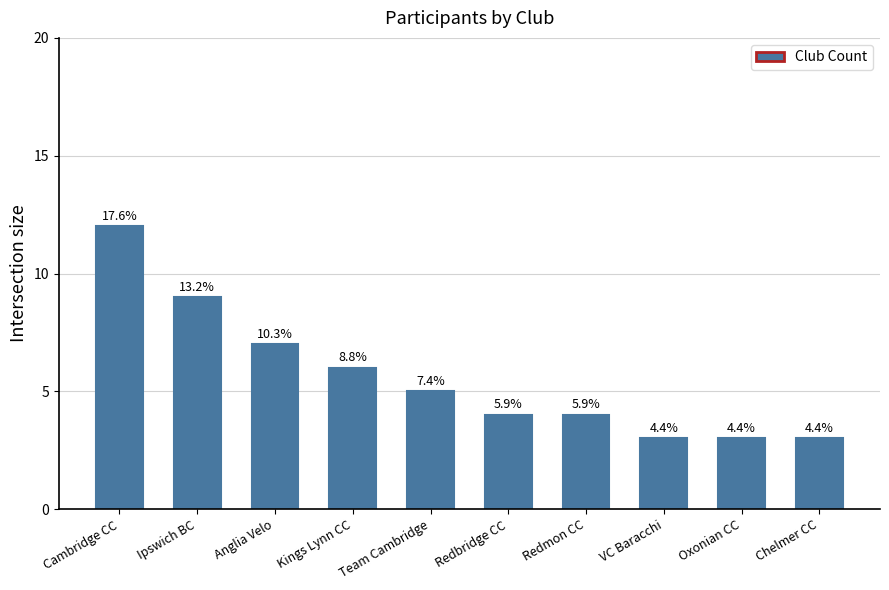

Rank the categories by value from lowest to highest.

VC Baracchi, Oxonian CC, Chelmer CC, Redbridge CC, Redmon CC, Team Cambridge, Kings Lynn CC, Anglia Velo, Ipswich BC, Cambridge CC